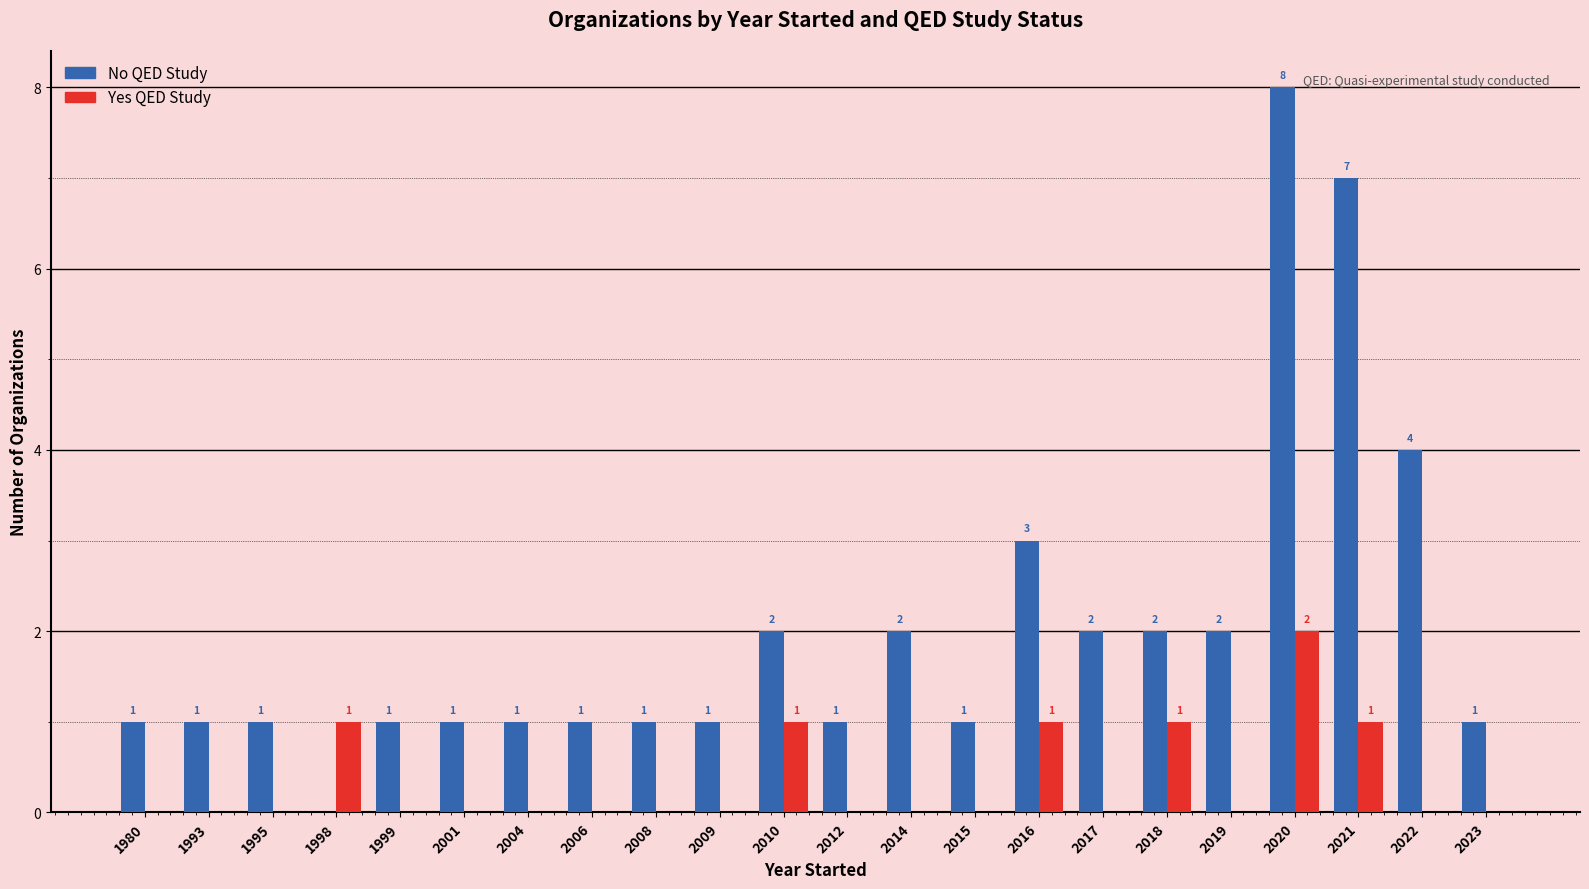

What is the sum of all No QED Study values?

44